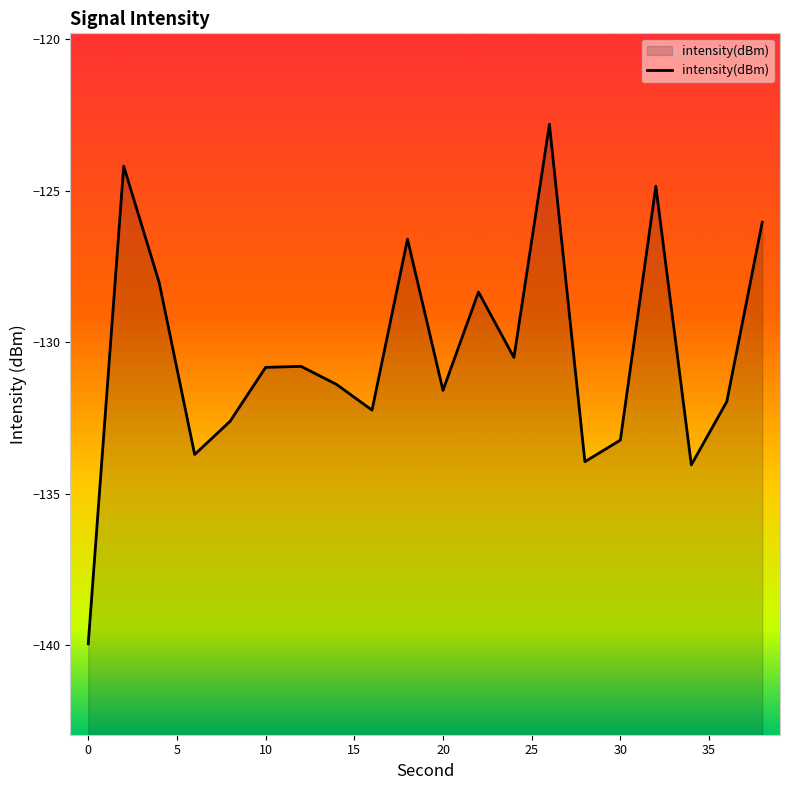

Does the chart display data point markers on the line(s)?

No